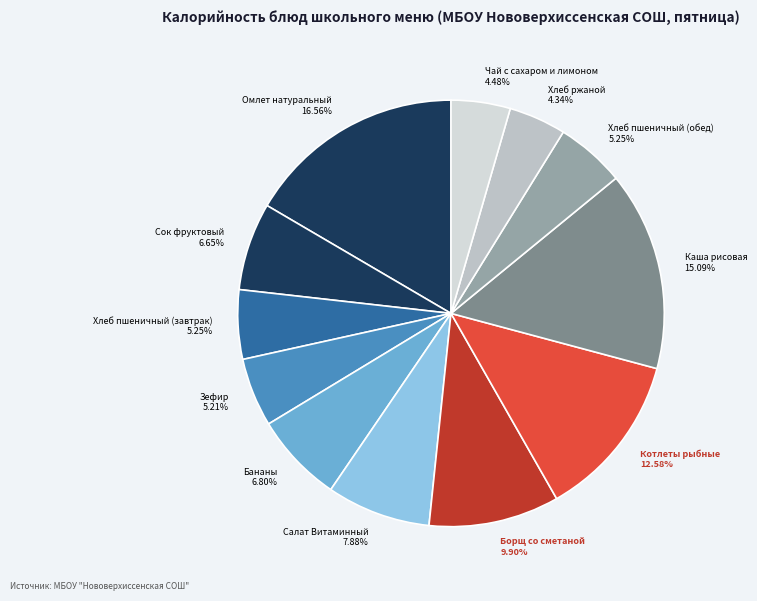

To the nearest percent, what portion does Чай с сахаром и лимоном represent?

4%